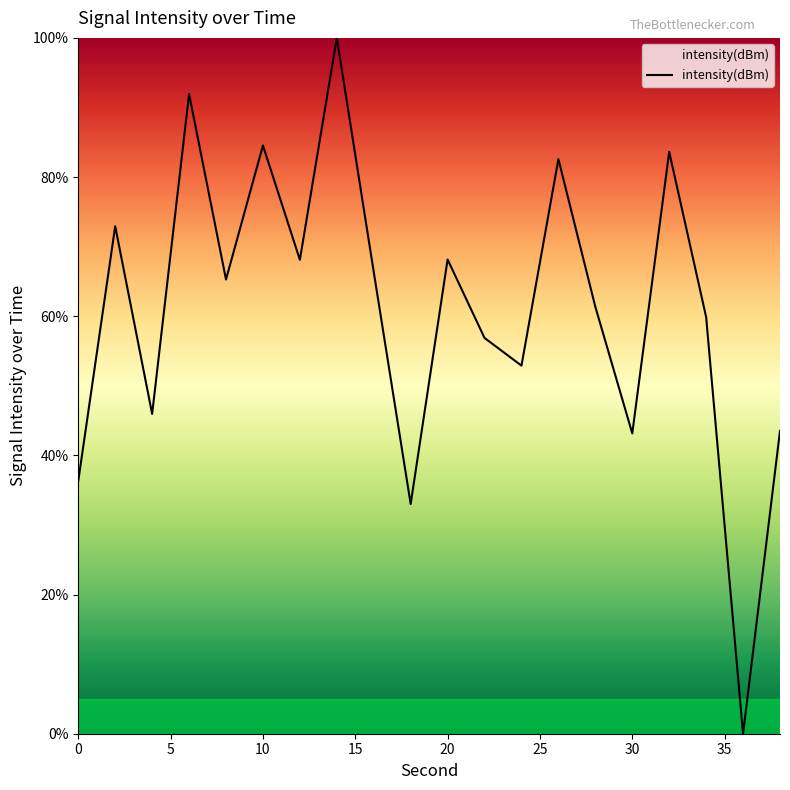

What is the greatest value displayed?

100.0